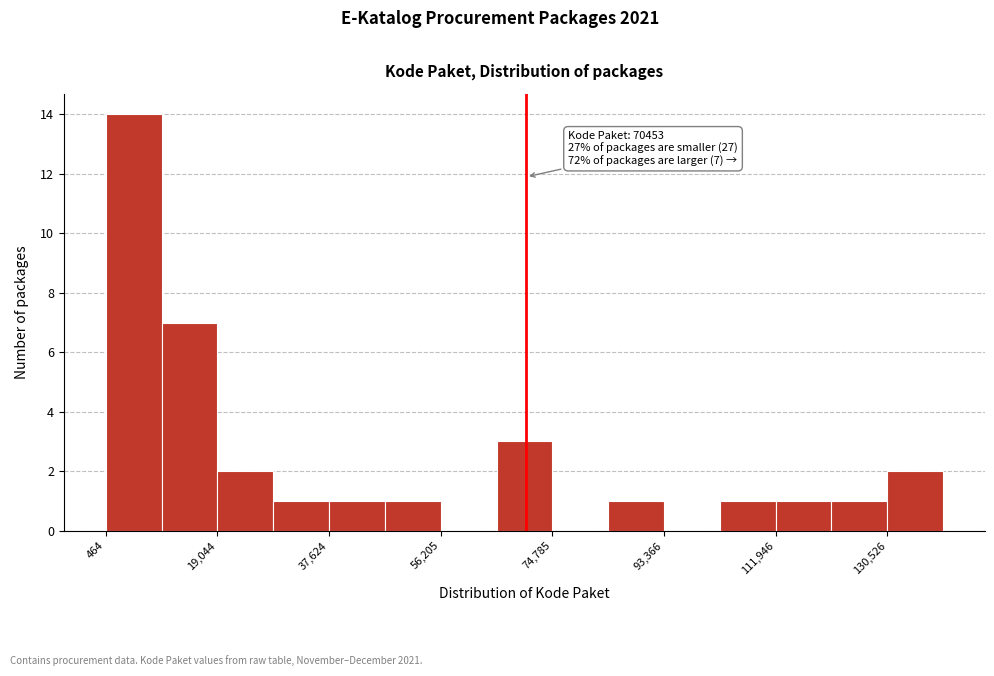

Over which range of the x-axis is the bar tallest?

0 to 10000